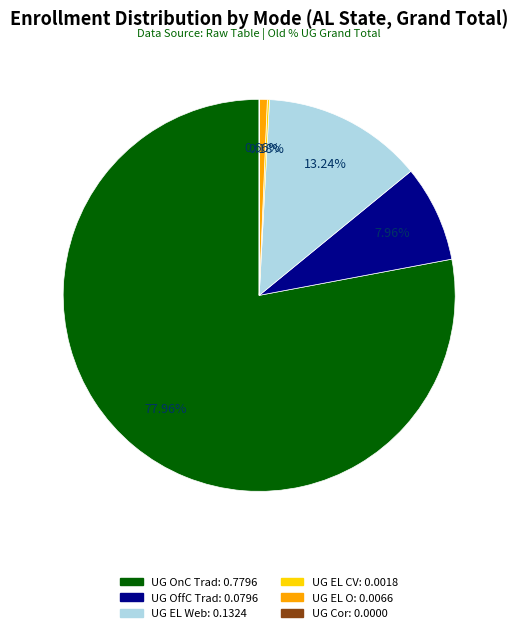

Does any single category account for the majority?

Yes